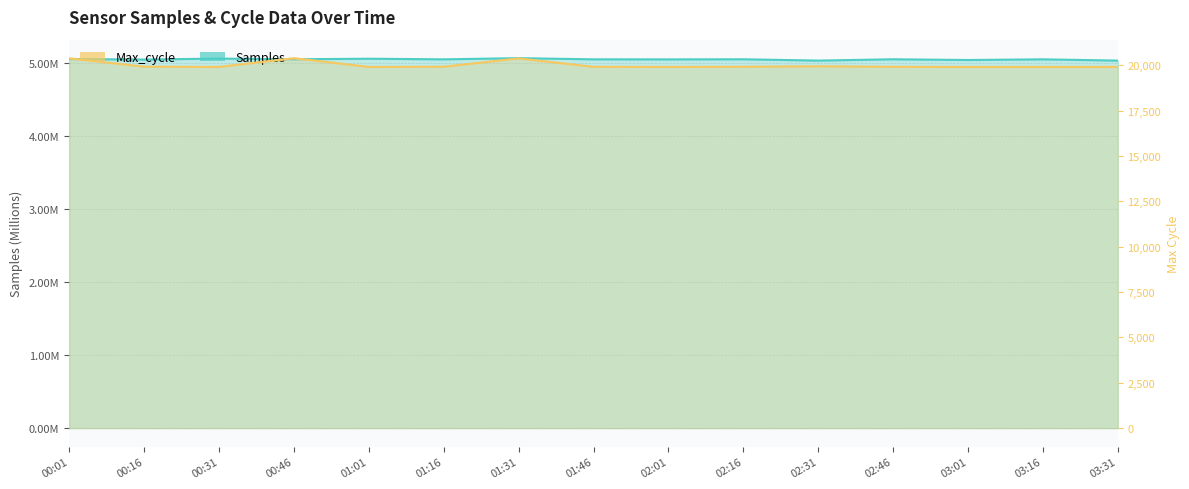

In Samples, how many points are lower than both neighbors (excluding endpoints)?

6